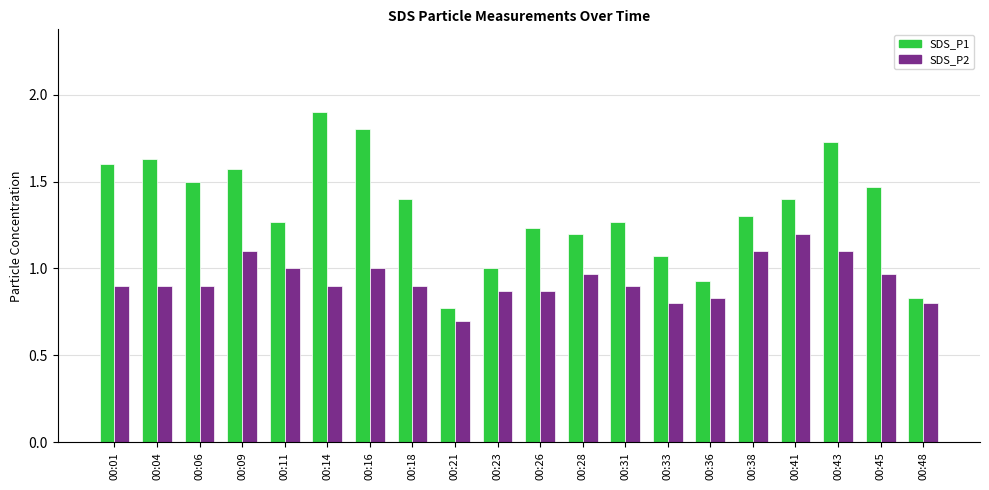

What is the spread (max minus min) of values at 00:41?

0.2